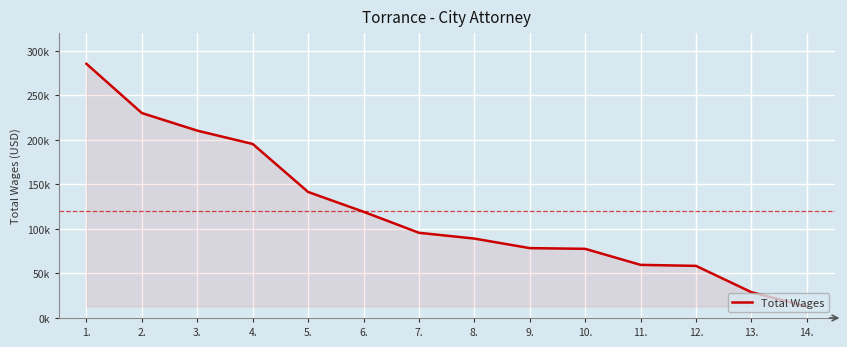

Does the chart display data point markers on the line(s)?

No